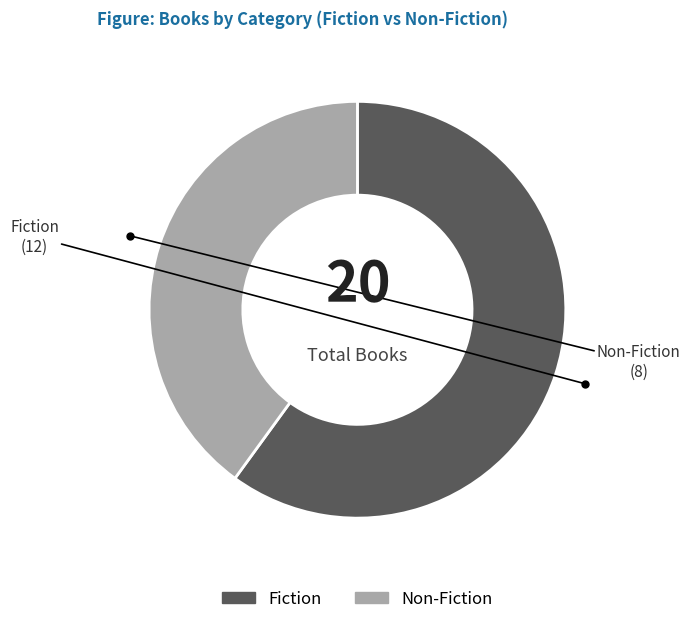

Is Non-Fiction the majority of the pie?

No